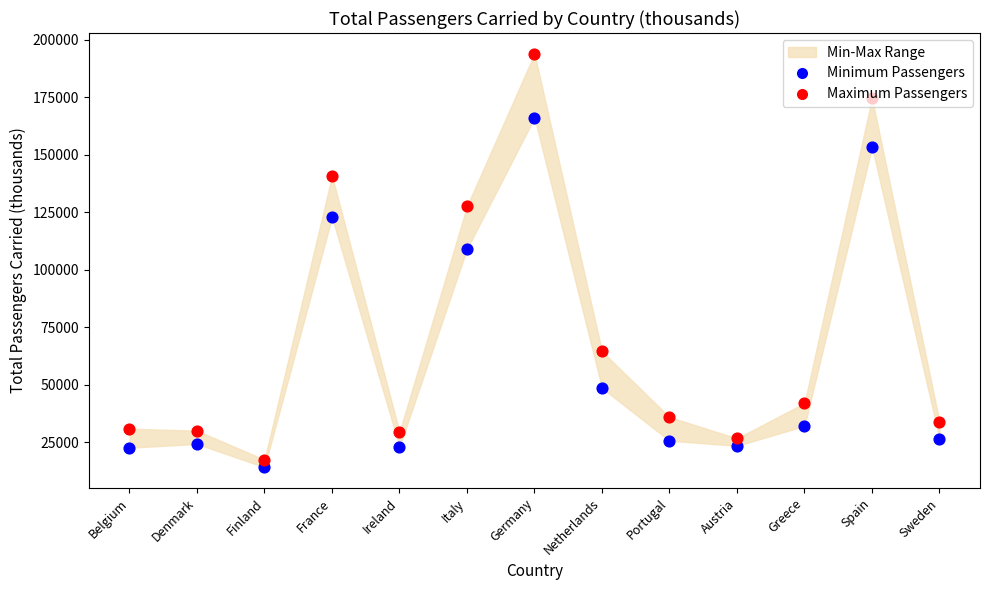

Which series has the largest total across all categories?

Maximum Passengers